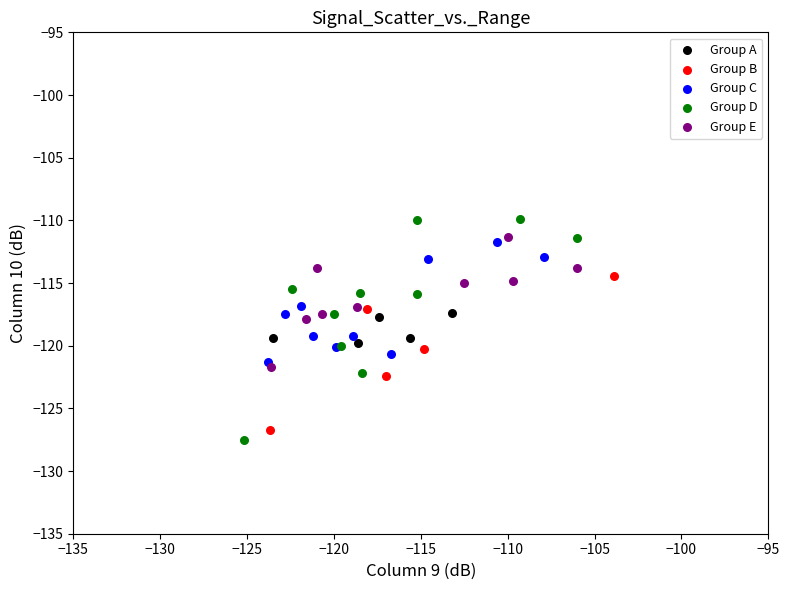

Which series has the largest Y range (max minus min)?

Group D